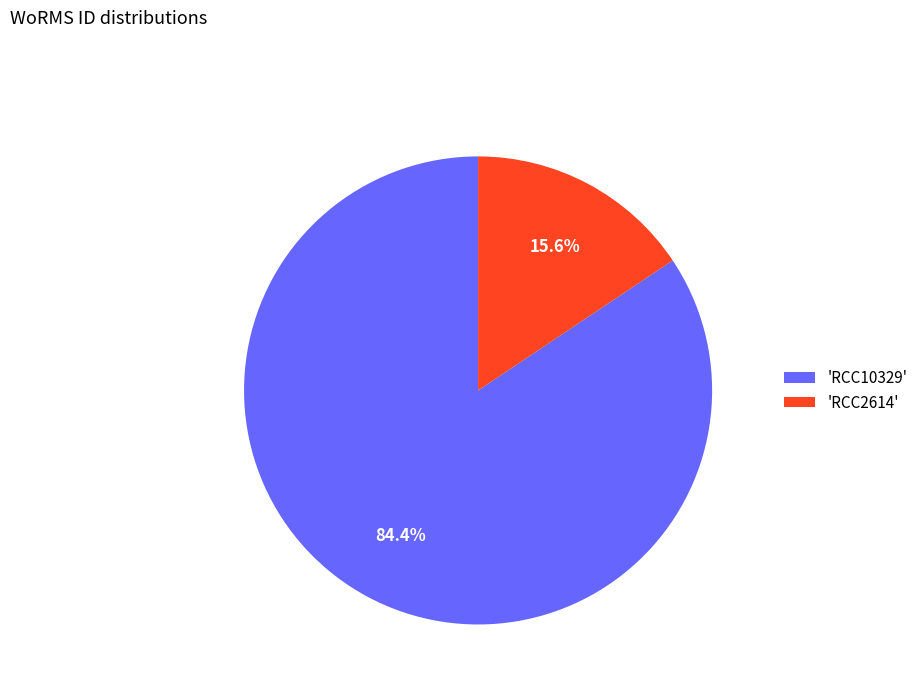

What percentage do 'RCC2614' and 'RCC10329' together represent?

100.0%